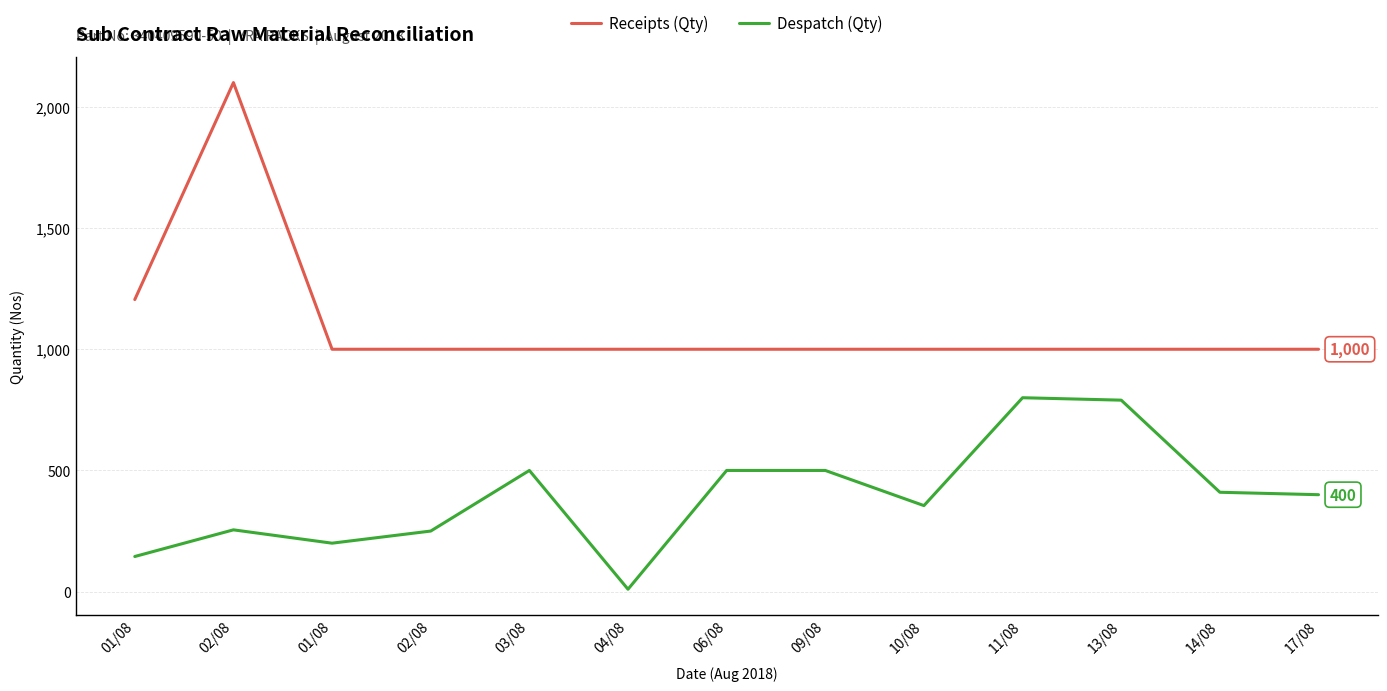

Reading left to right, list all the values displayed in this chart.

Receipts (Qty): 01/08=1205	02/08=2100	01/08=1000	02/08=1000	03/08=1000	04/08=1000	06/08=1000	09/08=1000	10/08=1000	11/08=1000	13/08=1000	14/08=1000	17/08=1000
Despatch (Qty): 01/08=145	02/08=255	01/08=200	02/08=250	03/08=500	04/08=10	06/08=500	09/08=500	10/08=355	11/08=800	13/08=790	14/08=410	17/08=400